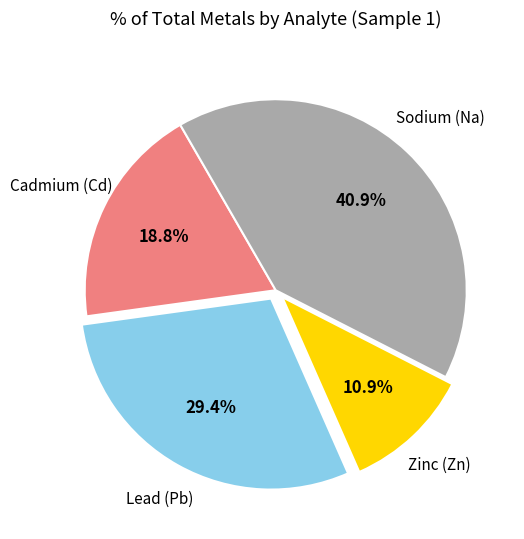

How many slices are in this pie chart?

4